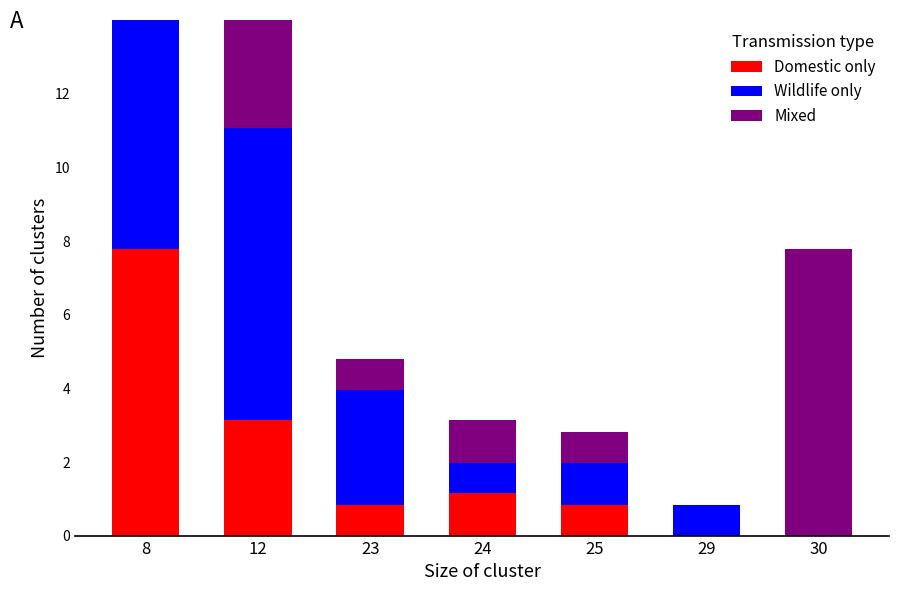

True or false: Mixed has a value of 3.7 at 8.

False